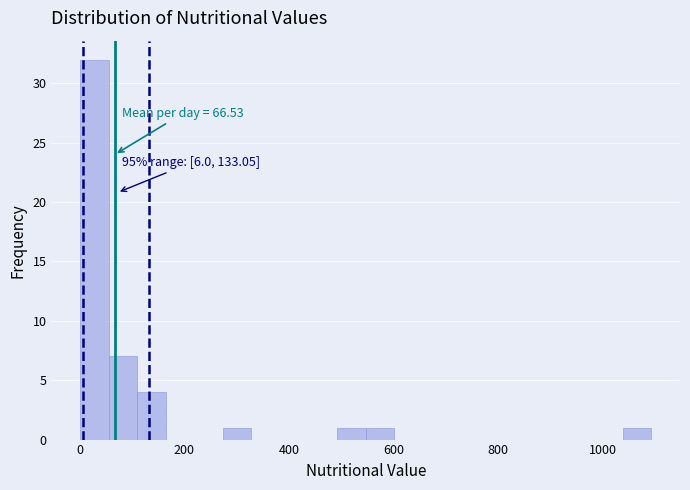

Around what value on the x-axis is the tallest bar? Give the approximate position of its centre, as read against the axis.

20